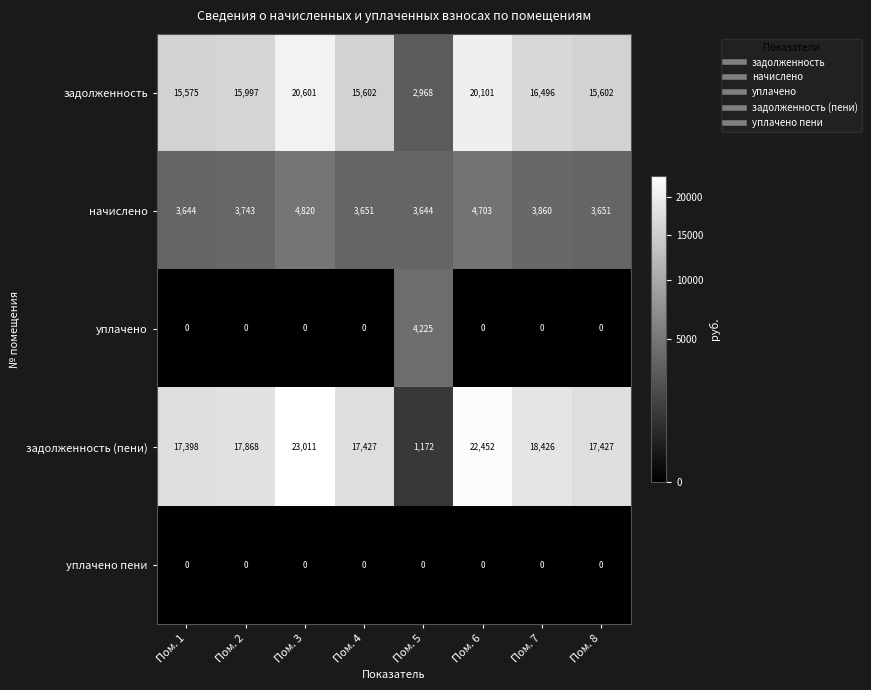

What is the spread (max minus min) of values at Пом. 3?

23011